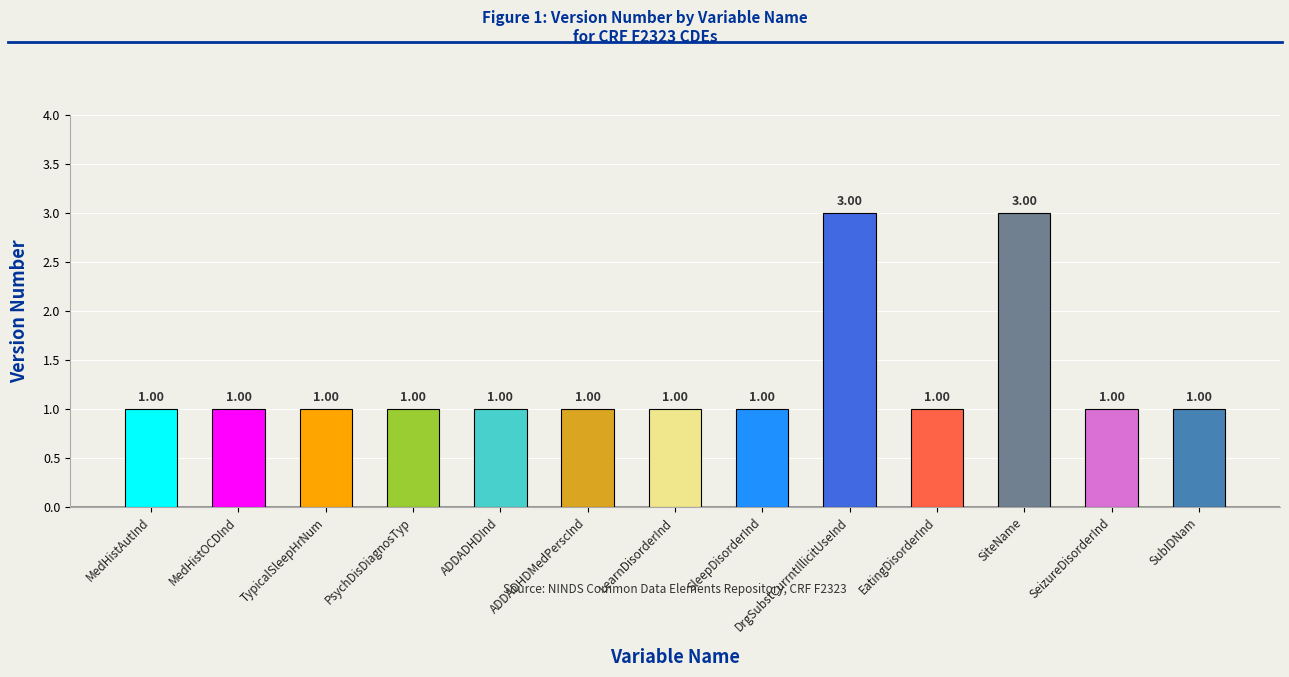

Approximately how many times larger is the value at SiteName compared to PsychDisDiagnosTyp?

3.0